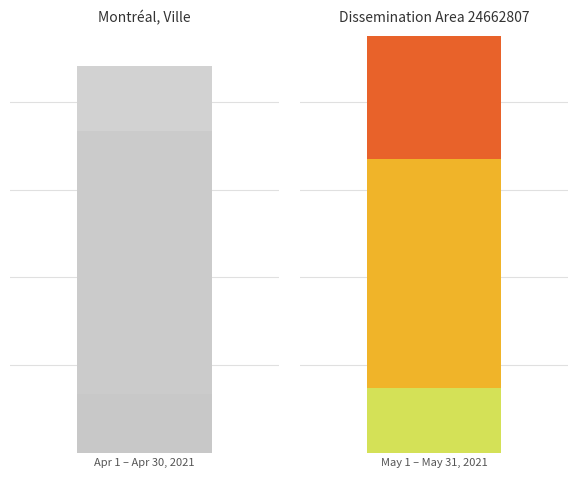

At Montréal, Ville (2021), list the series in order from smallest to largest.

0 to 14 years, 65 years and over, 15 to 64 years